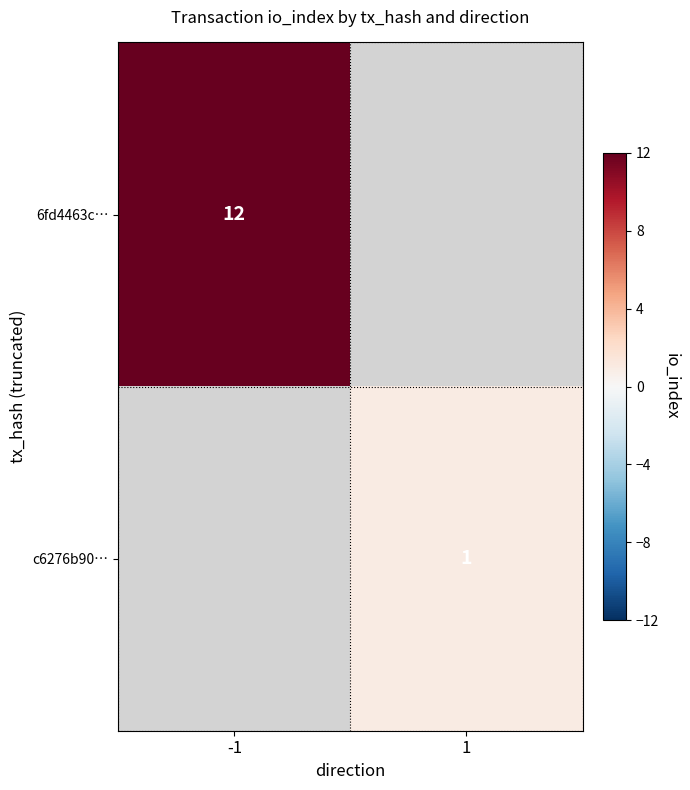

Is it true that 6fd4463c… equals 17 at -1?

False